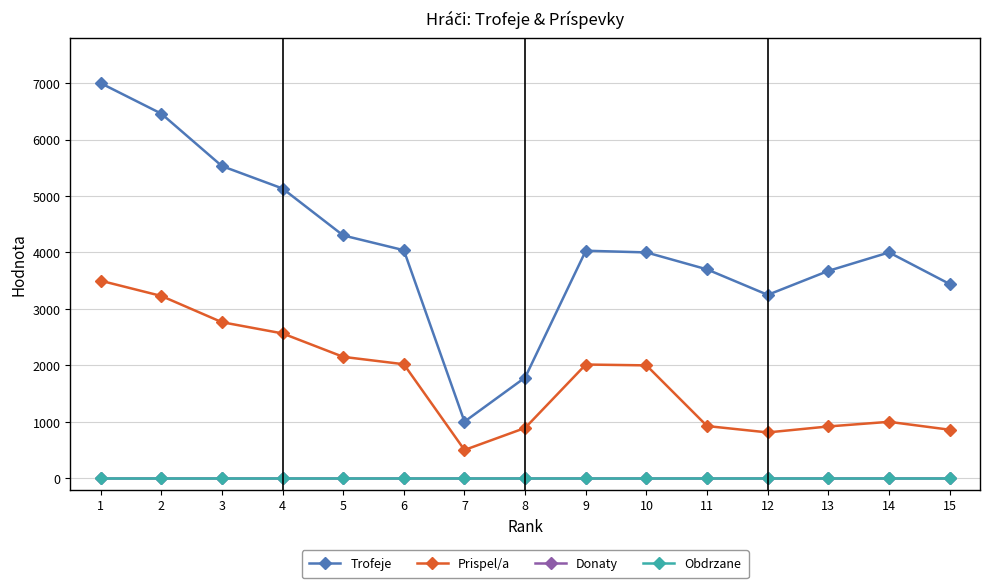

How many lines are shown in the chart?

4